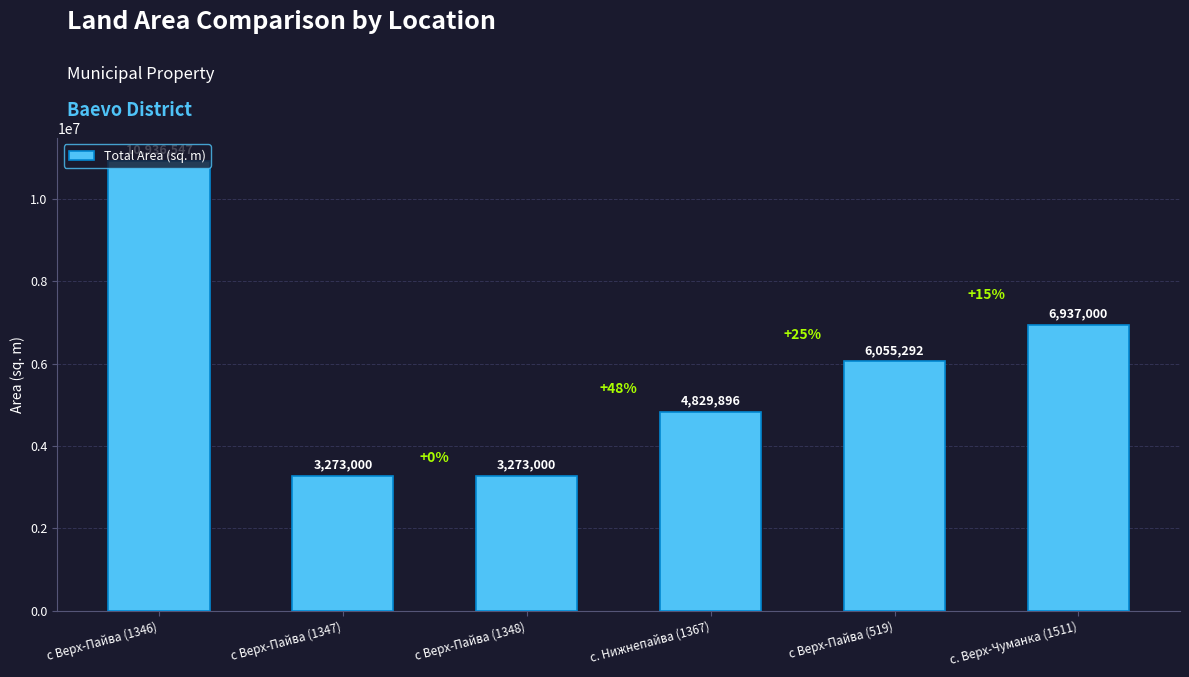

What is the approximate value at с Верх-Пайва (1348)?

3273000